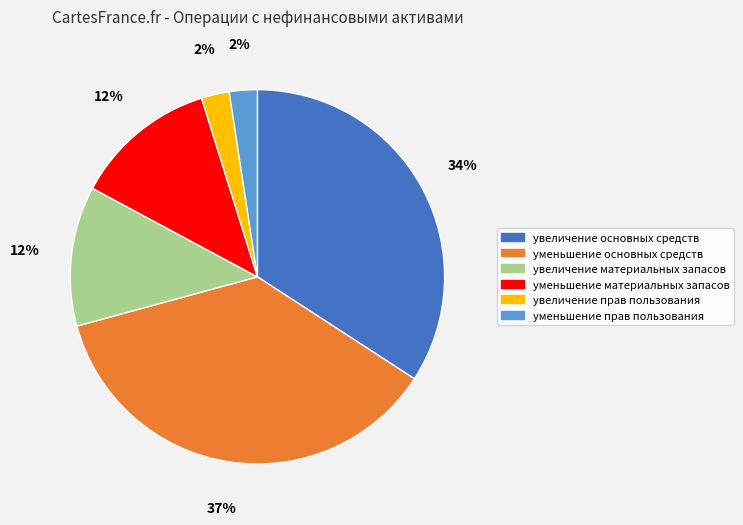

Which category has the biggest portion of the pie?

уменьшение основных средств